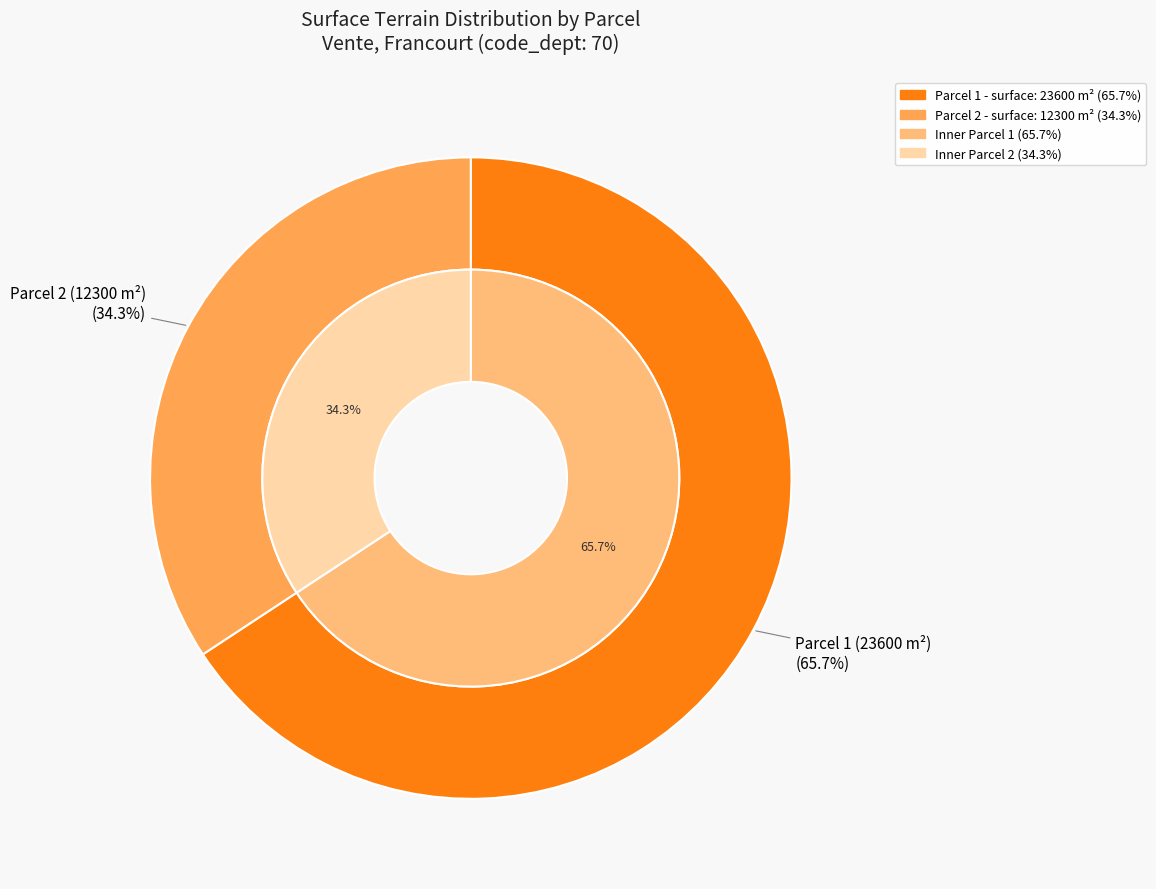

The 23600 slice represents 66% of the pie. True or false?

True